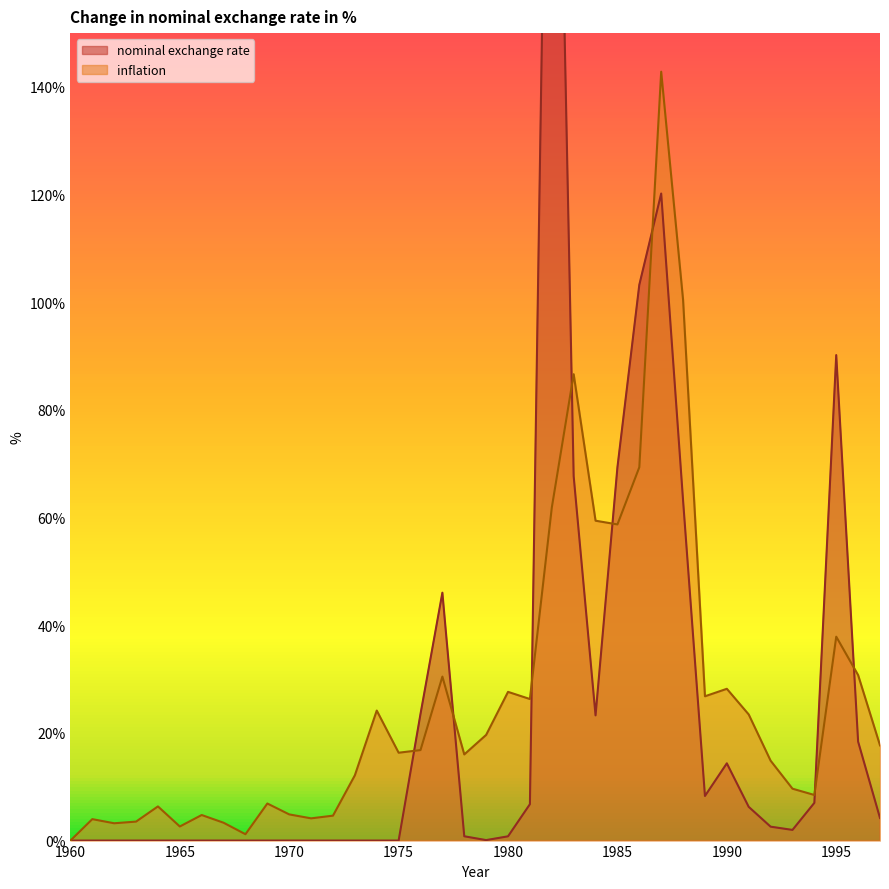

What is the sum of the inflation values at 1994 and 1966?

13.2